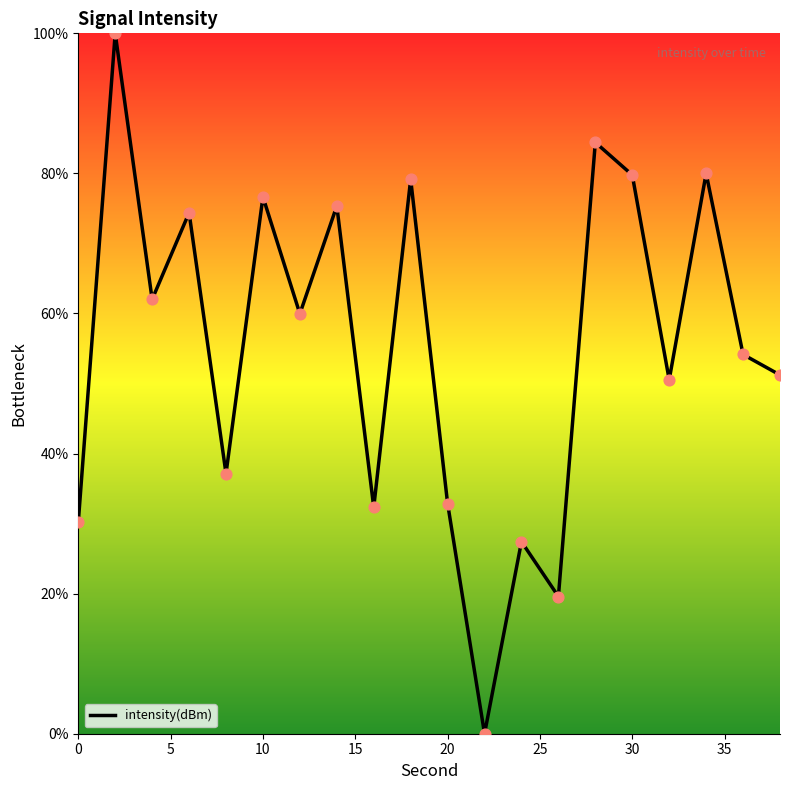

What is the difference between the maximum and minimum values?

100.0